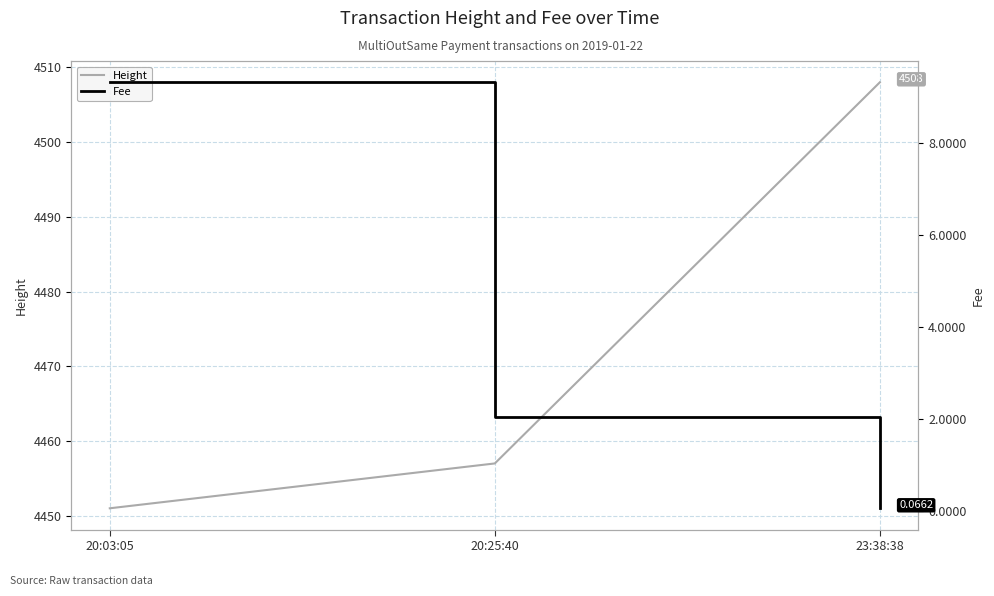

True or false: Height has a value of 6978.5 at 20:25:40.

False